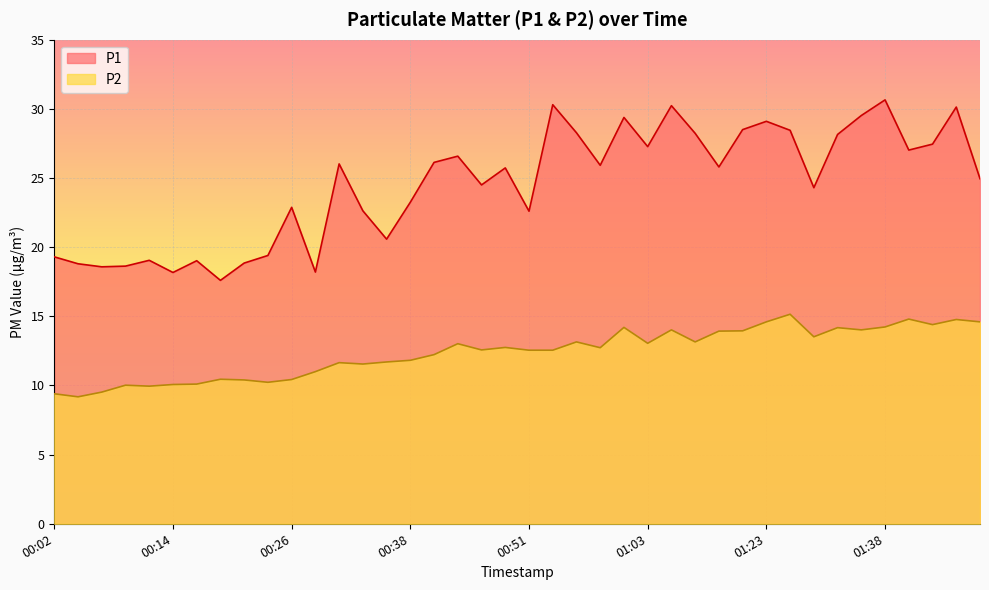

Which category has the highest value in the P2 series?

01:28